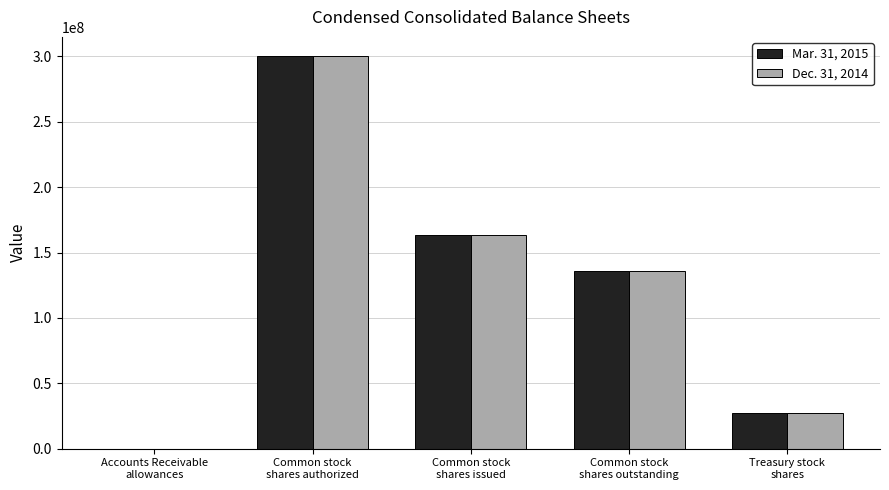

What is the greatest value displayed?

300000000.0